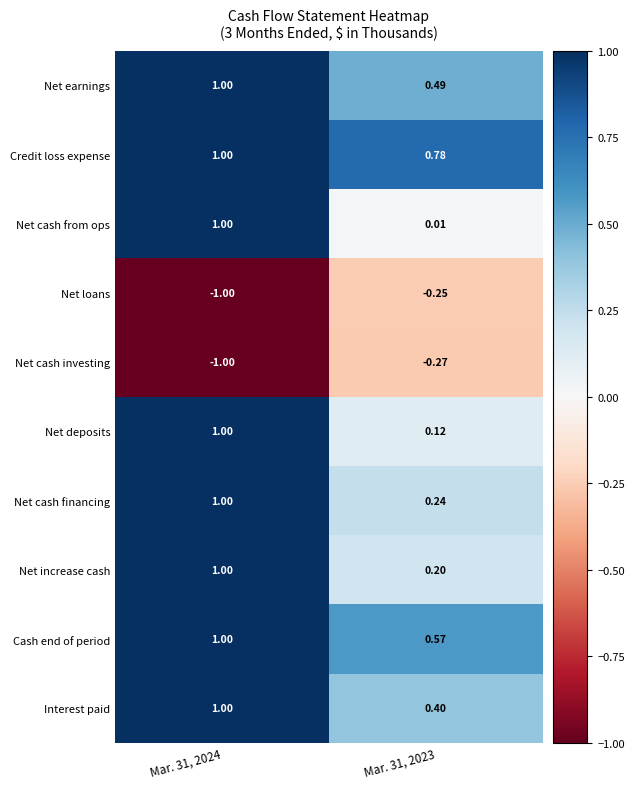

Which series changed the most between Mar. 31, 2024 and Mar. 31, 2023?

Net cash from ops